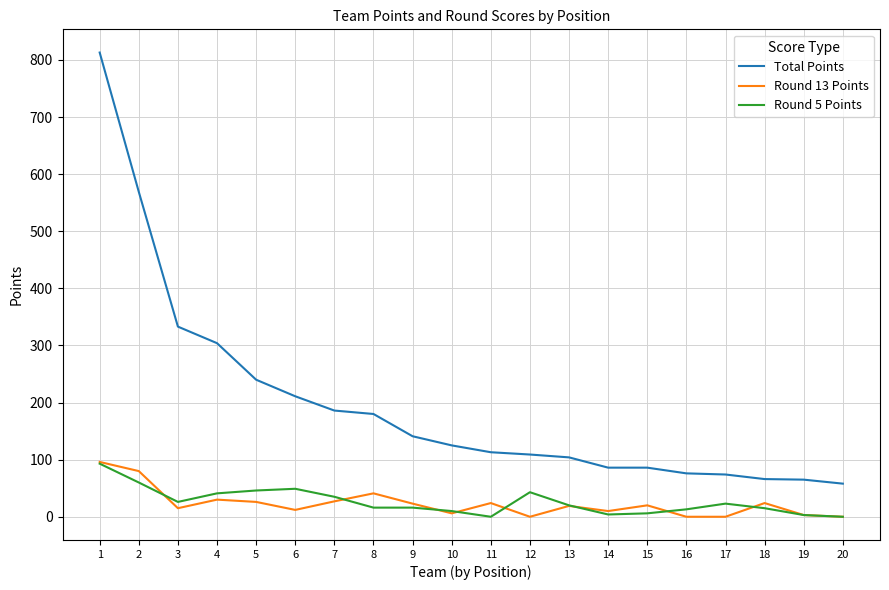

Where does the Total Points series first go above 125?

1